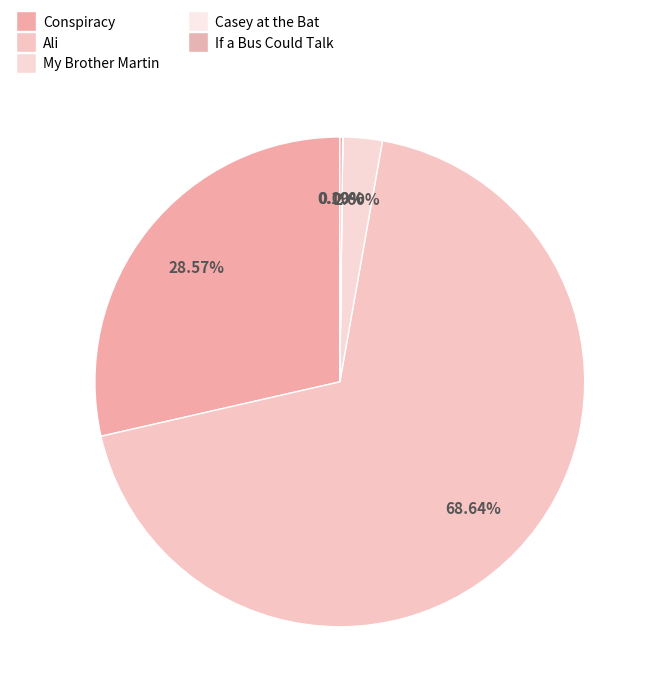

What is the change in value from Conspiracy to Ali?

+241908990